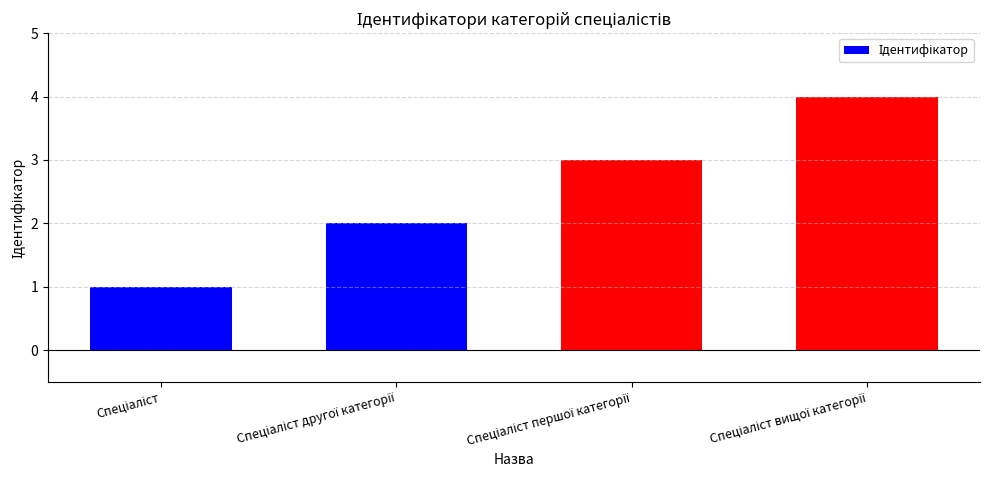

What is the value of the 2nd bar from the left?

2